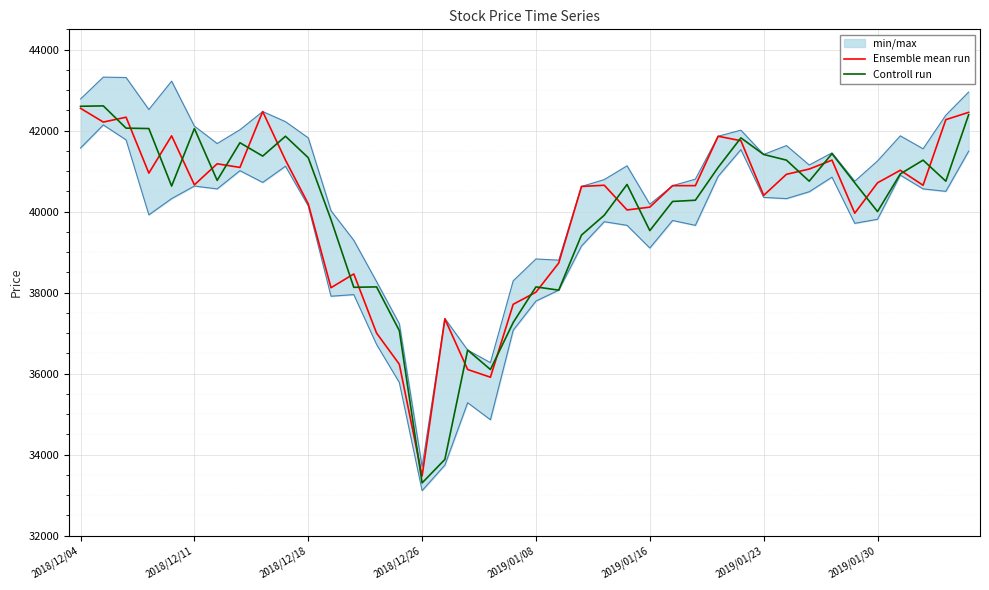

True or false: Ensemble mean run has a value of 11738 at 13.

False